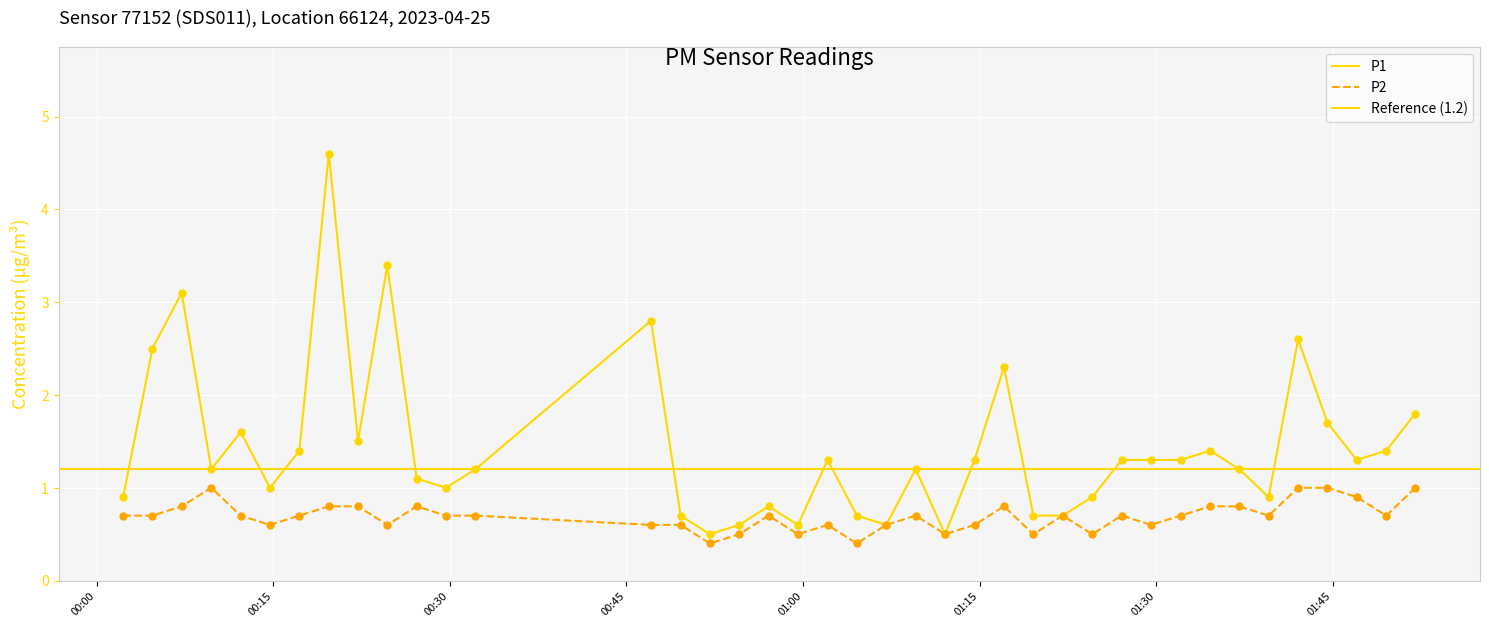

Which series reaches the minimum Y coordinate?

P2